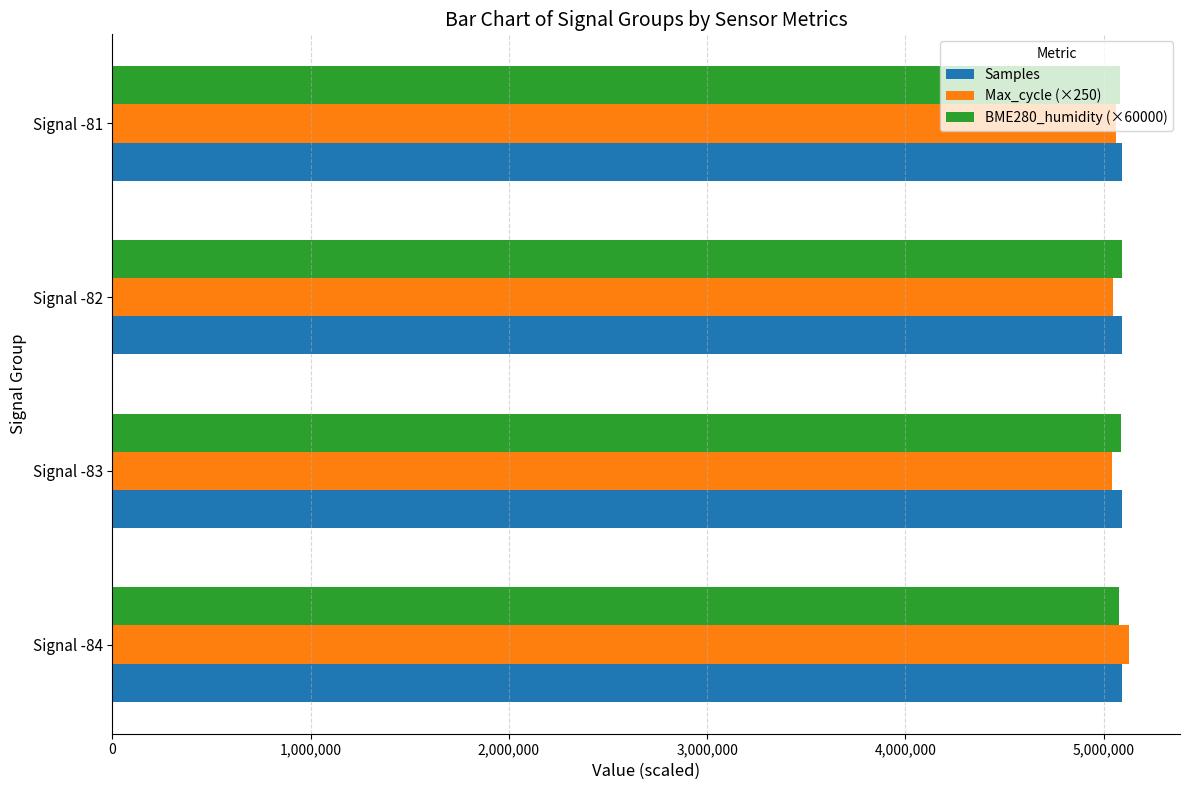

What is the total value across all series at Signal -81?

15238496.1